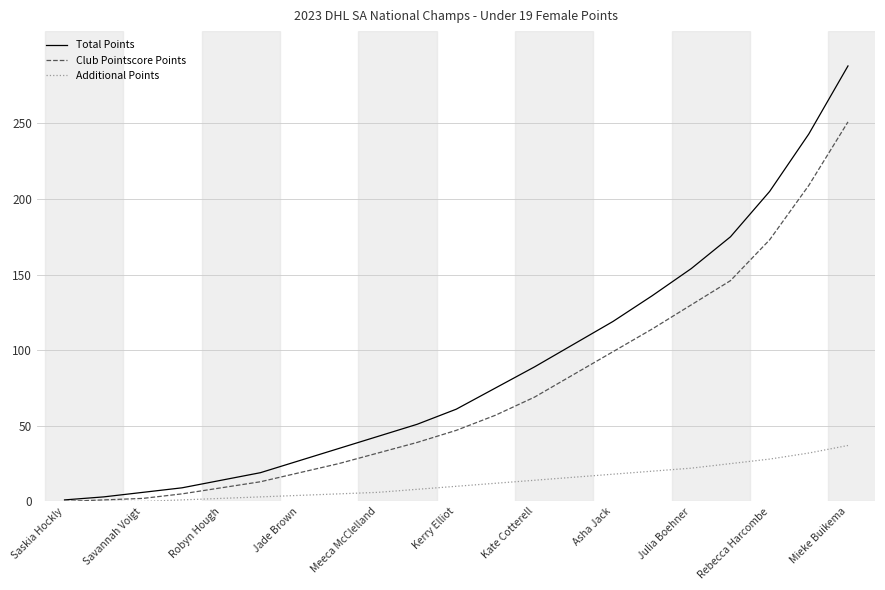

Which series has the largest total across all categories?

Total Points